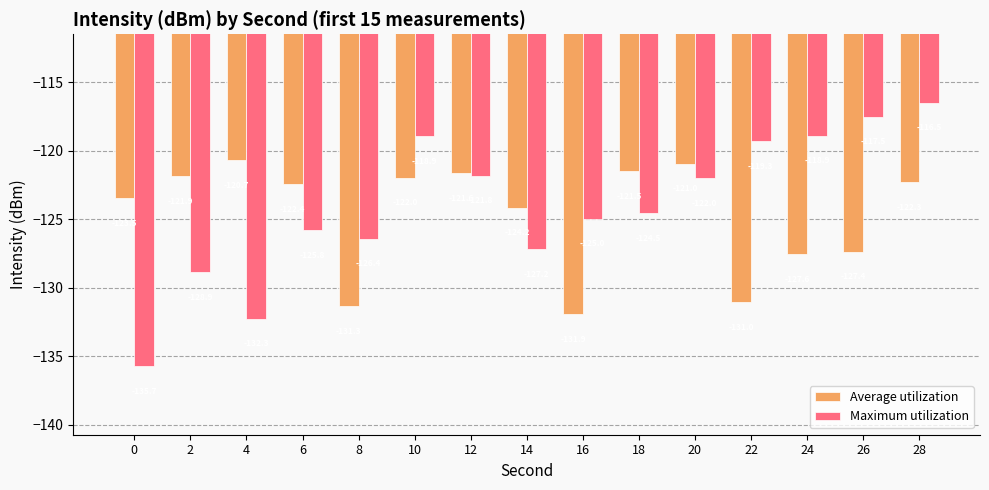

What is the minimum value for Average utilization?

-131.9